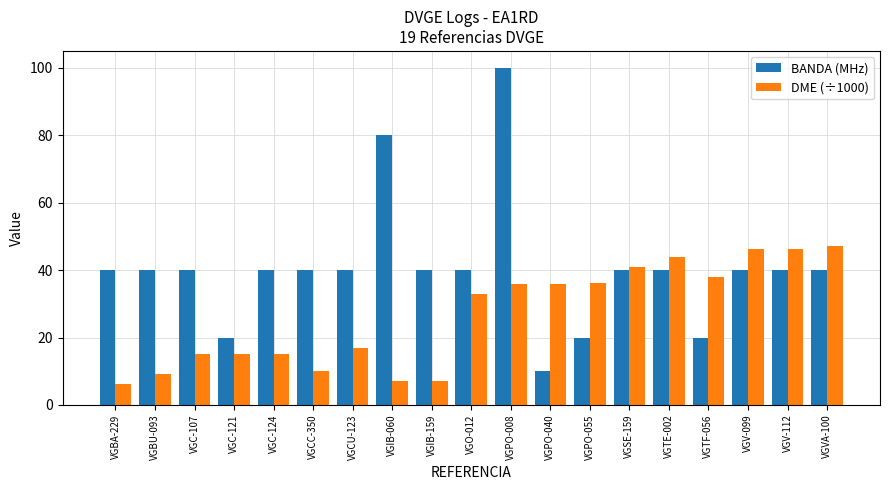

Rank the series by their maximum value, from highest to lowest.

BANDA (MHz), DME (÷1000)